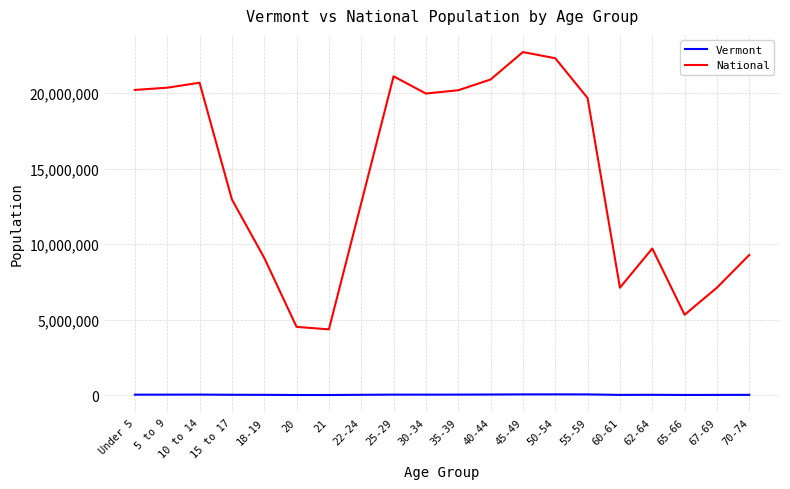

At 35-39, list the series in order from largest to smallest.

National, Vermont